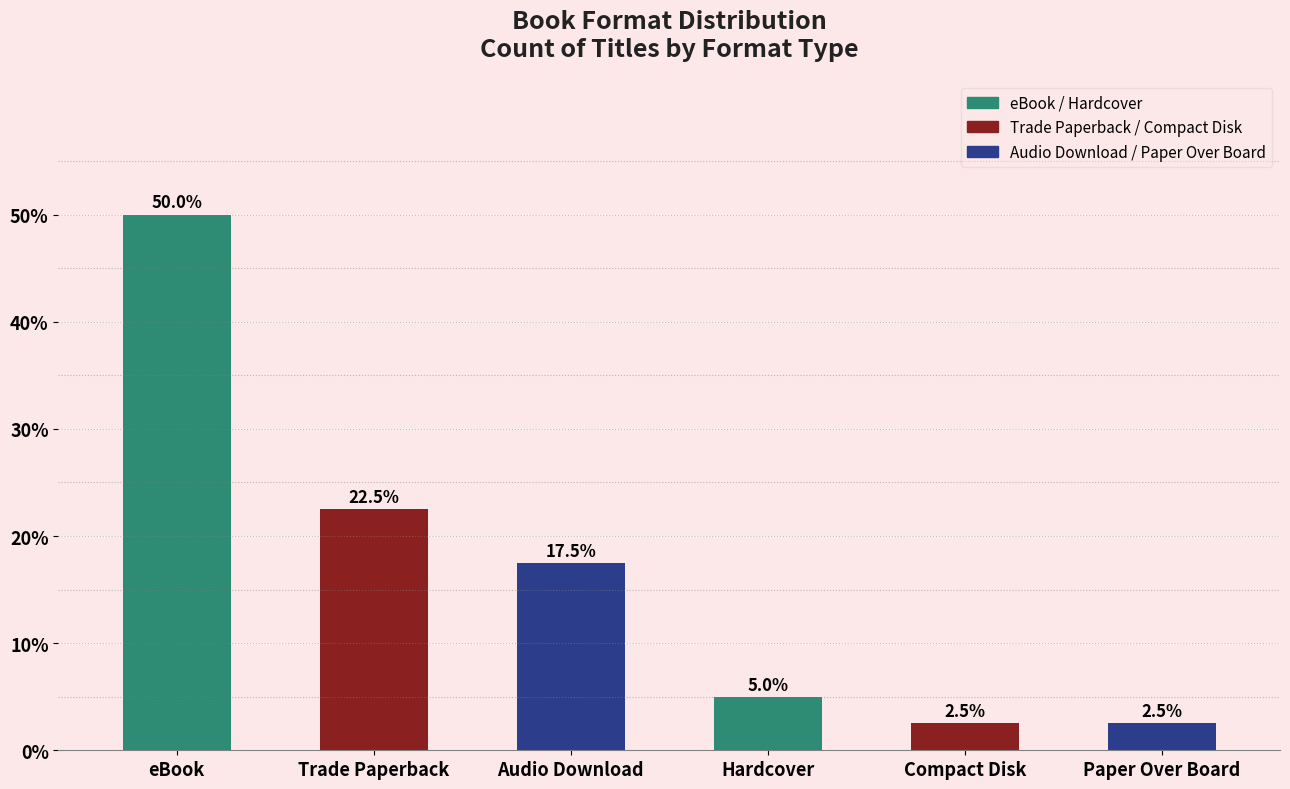

Reading right to left, list all the values displayed in this chart.

2.5	2.5	5.0	17.5	22.5	50.0